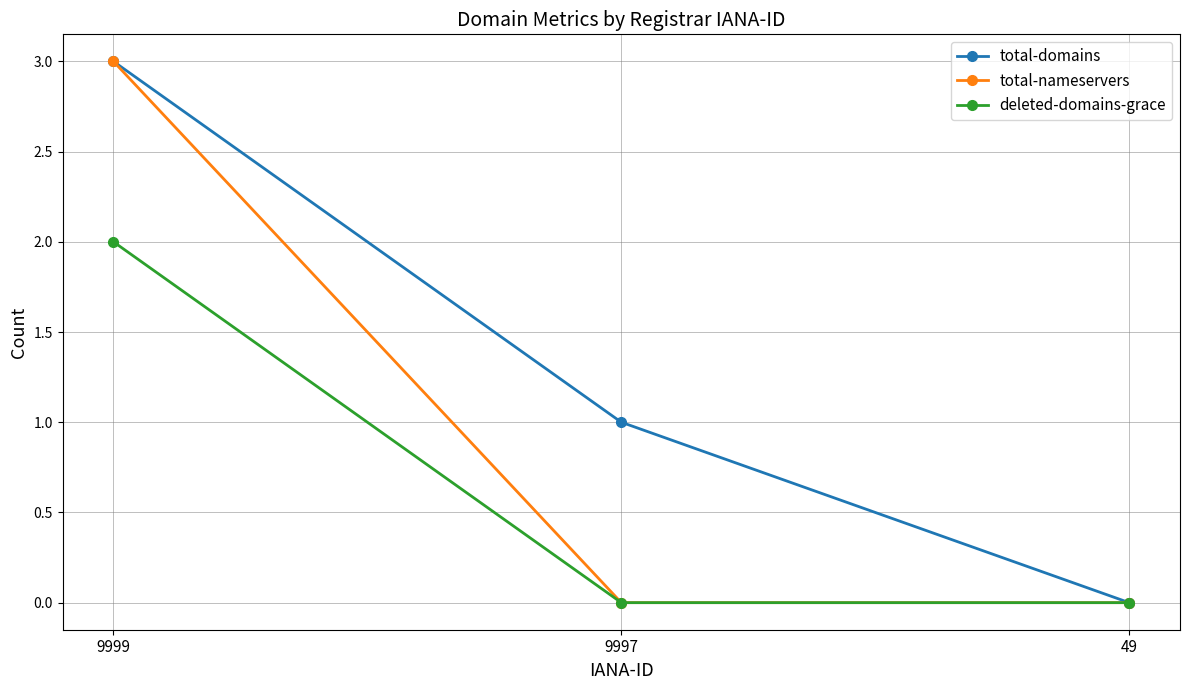

List the labels in order of total-domains value, smallest first.

49, 9997, 9999